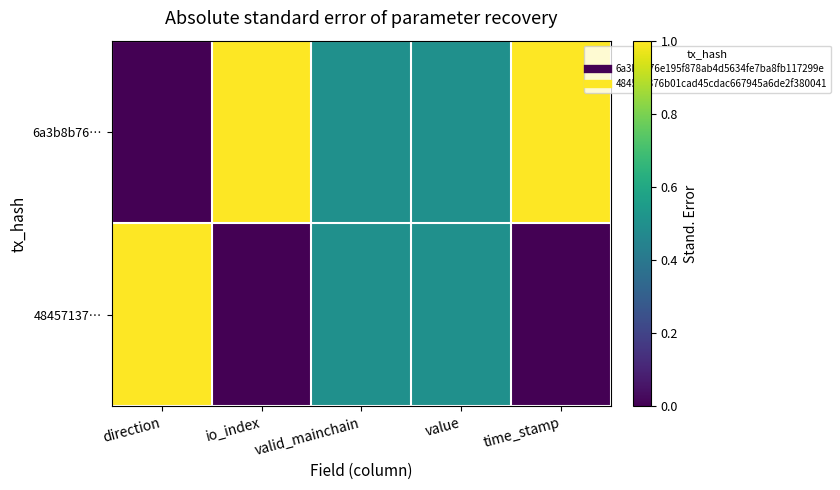

Which series changed the most between direction and value?

6a3b8b76…